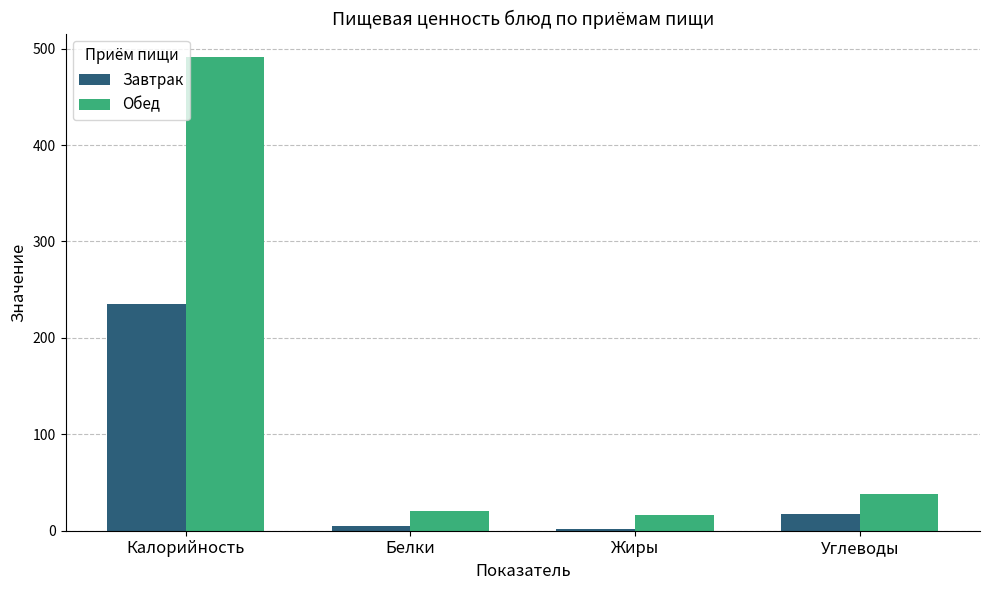

What is the spread (max minus min) of values at Жиры?

14.7